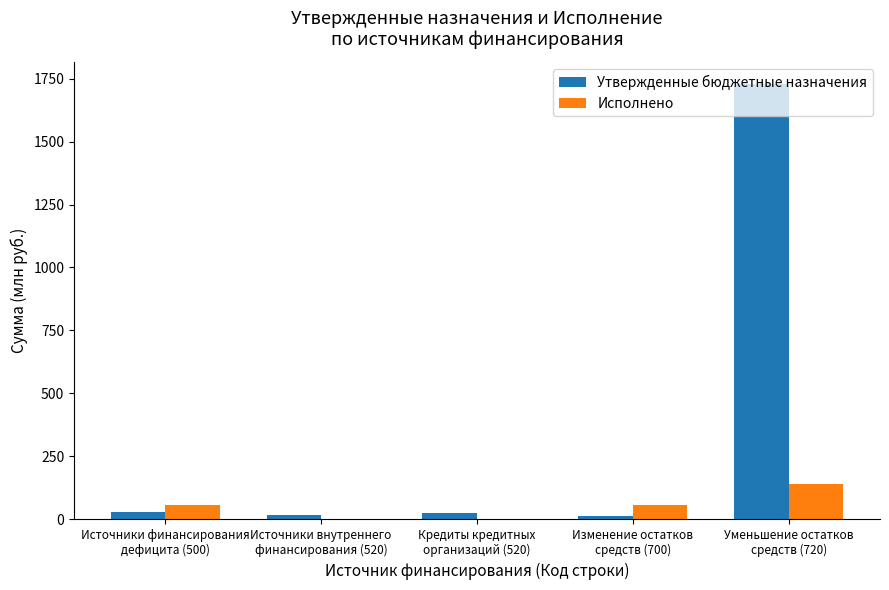

What is the sum of all Исполнено values?

254.8